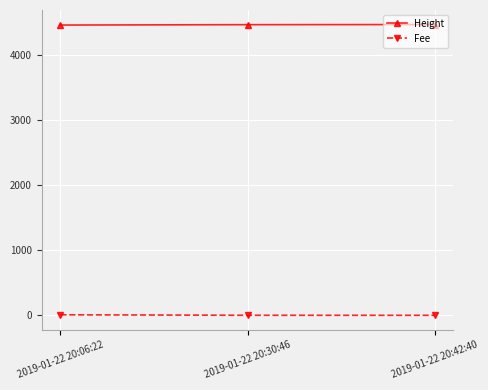

What is the smallest value displayed?

0.1